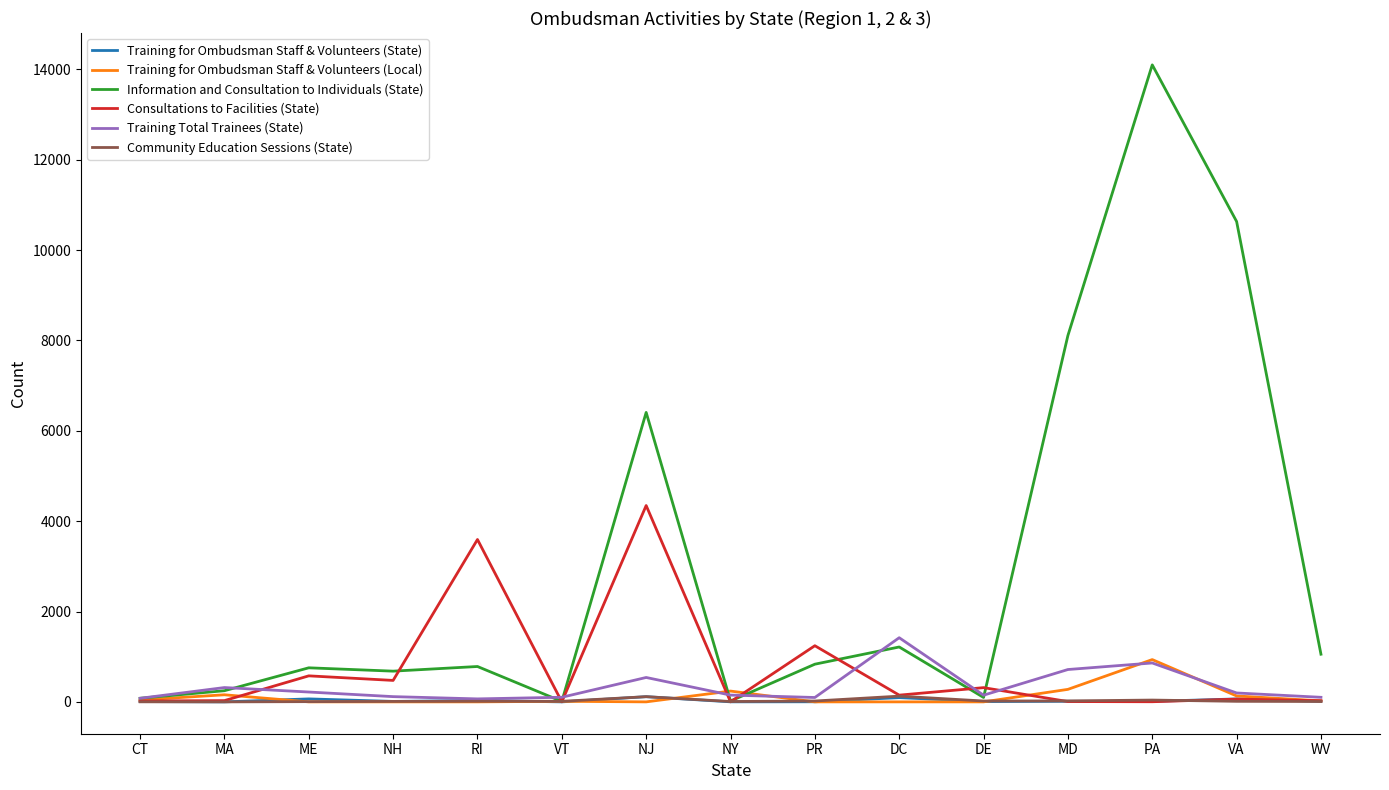

Read the Training Total Trainees (State) value at NJ.

540